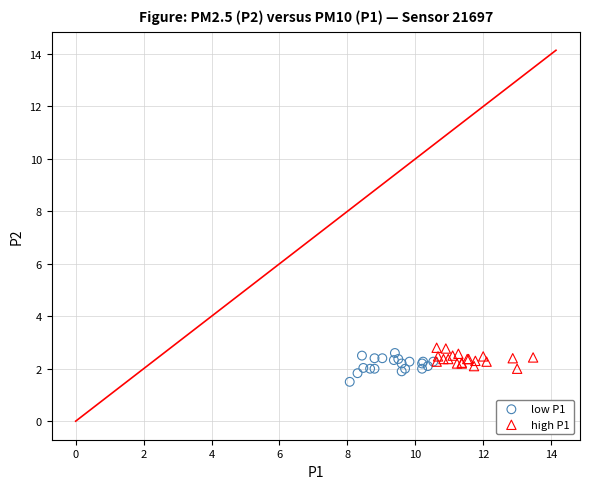

What are all the series names shown in the legend?

low P1, high P1